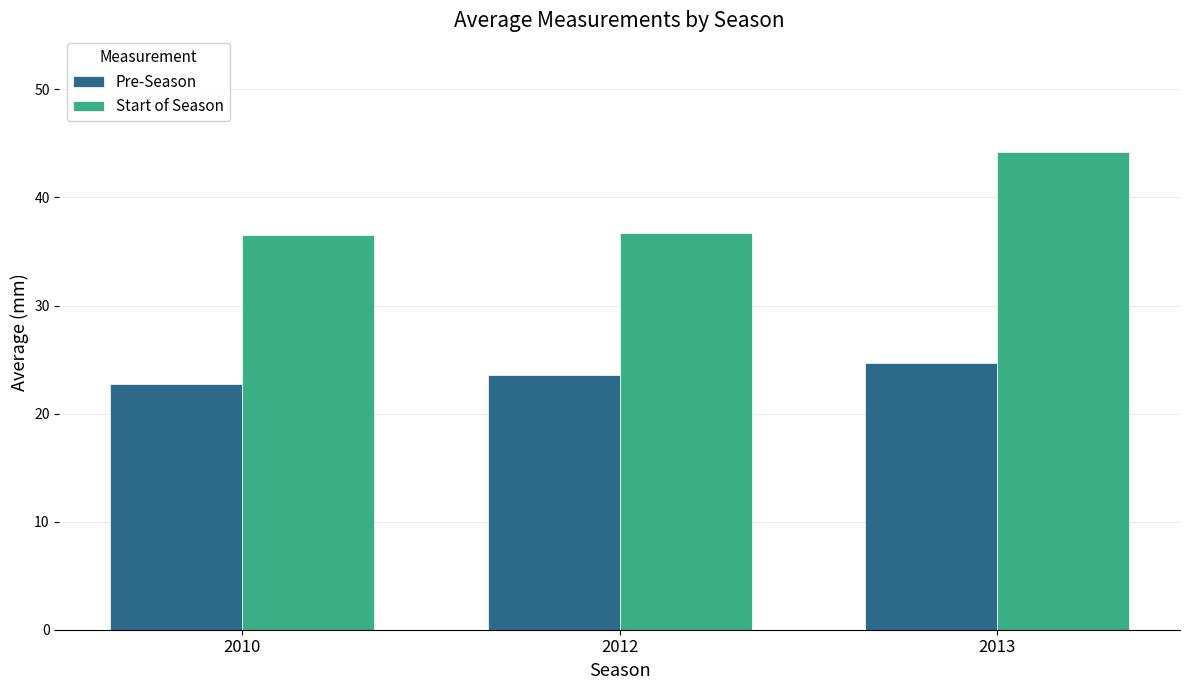

What is the value of the Start of Season bar at the 2nd from the left?

36.7